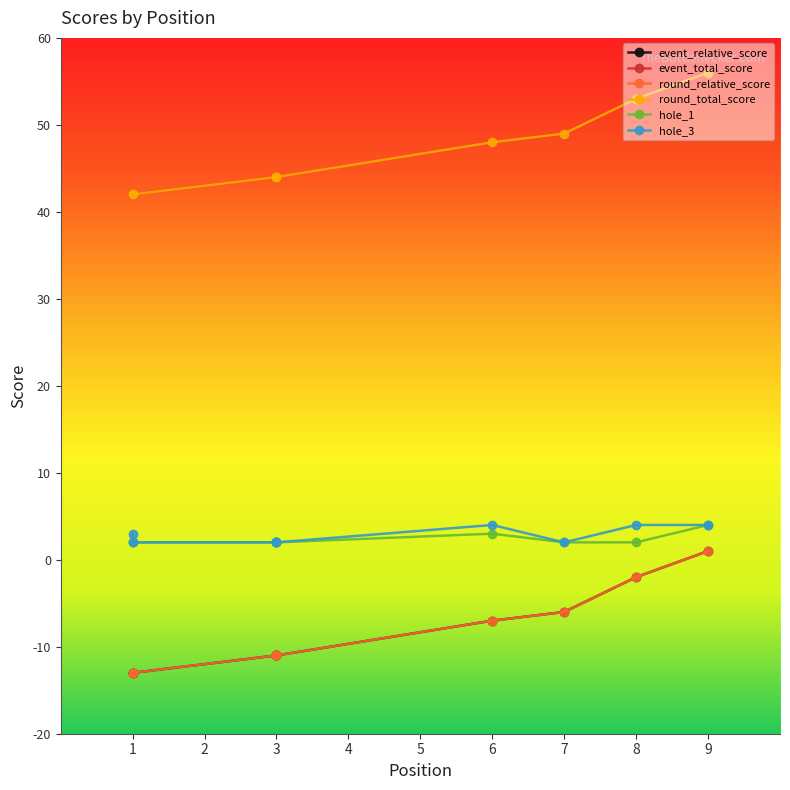

Which category has the highest value in the round_relative_score series?

9